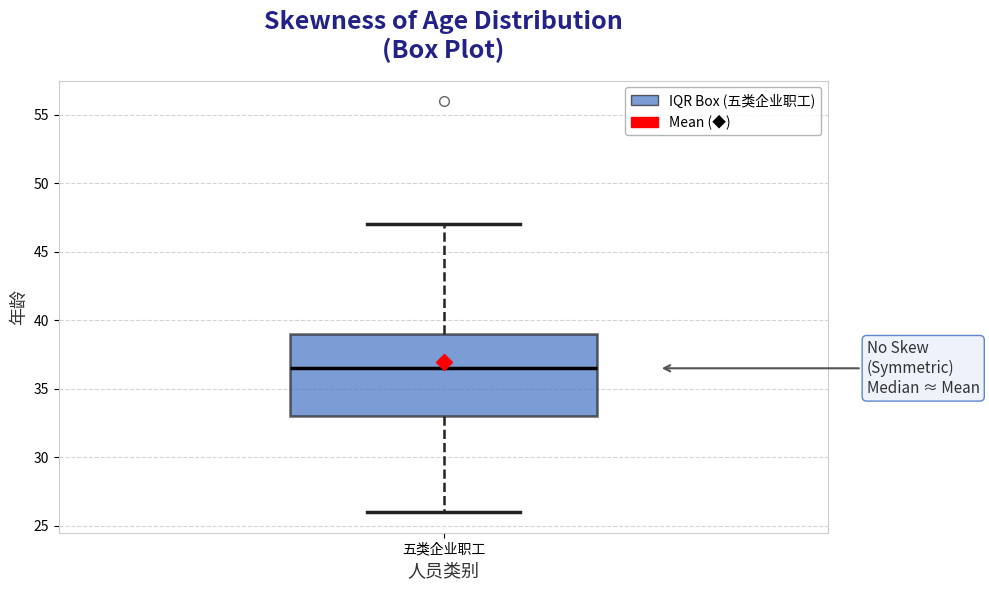

Read this box plot against the y-axis: the position of the median line, the range covered by the box, and the ends of both whiskers. The values are not printed on the chart, so give them approximately, as read against the axis.

median 36.5, box 33.0 to 39.0, whiskers 26.0 to 47.0